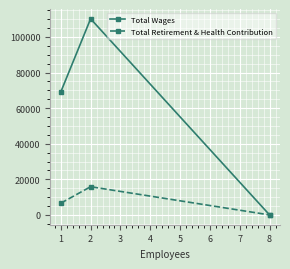

How many lines are shown in the chart?

2